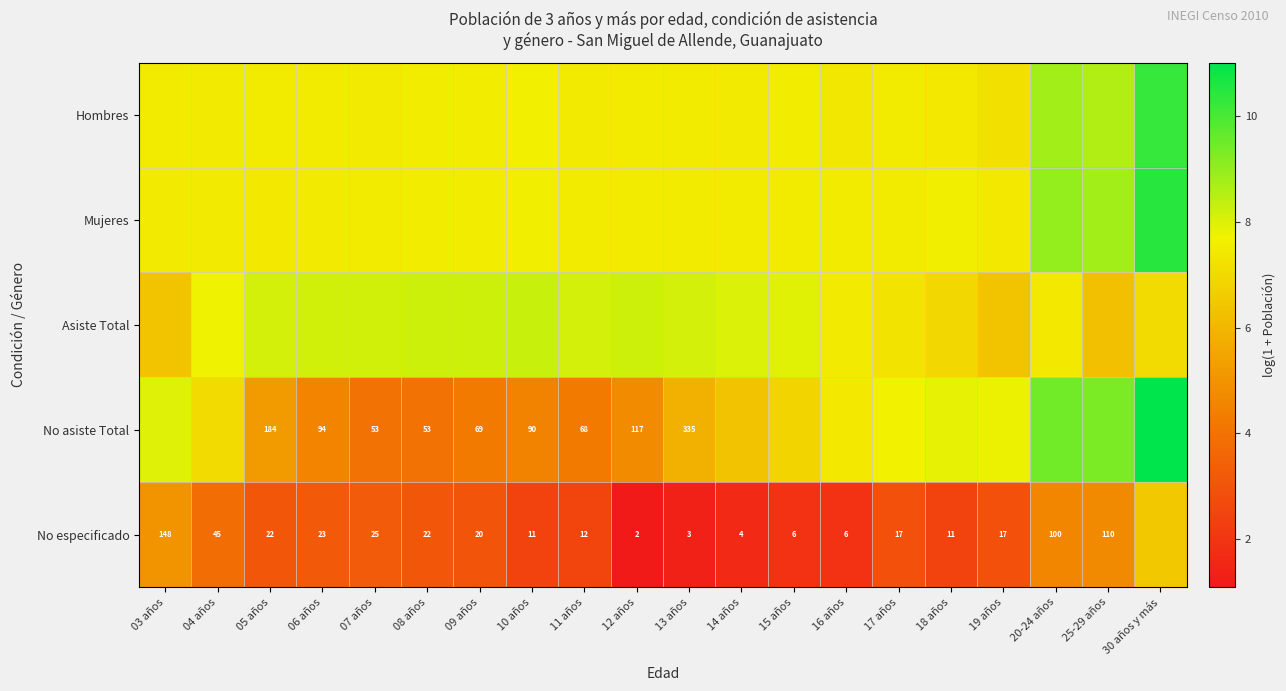

Is it true that No especificado equals 5.2 at 09 años?

False